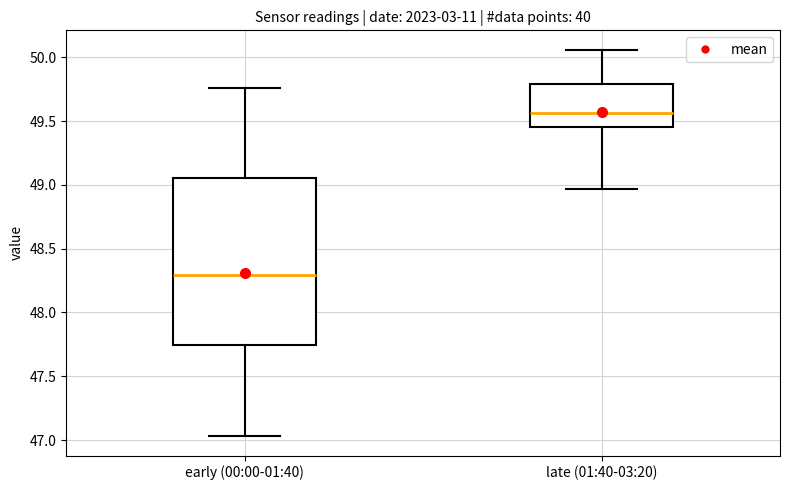

Which box is the tallest, from its lower edge to its upper edge?

early (00:00-01:40)